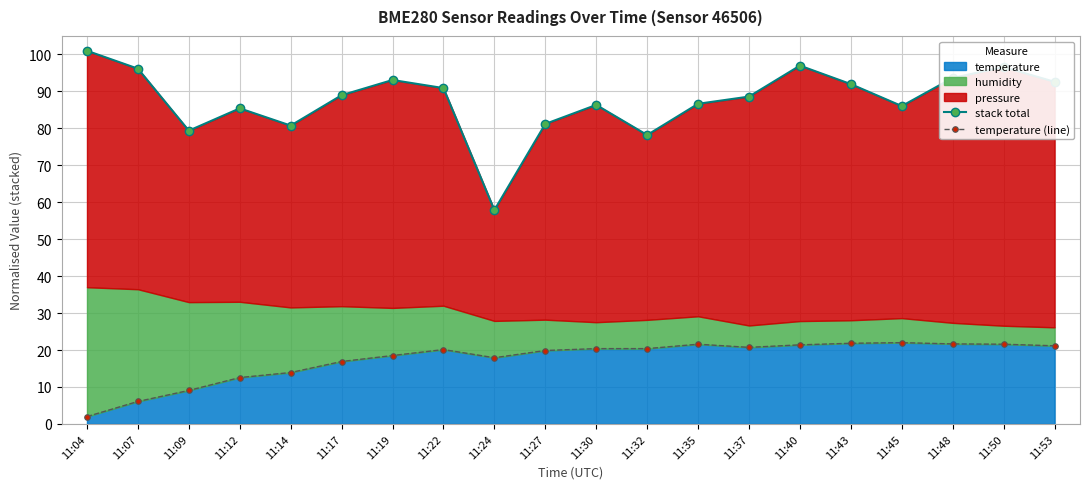

What is the difference between the maximum and second lowest values in the stack total series?

22.8